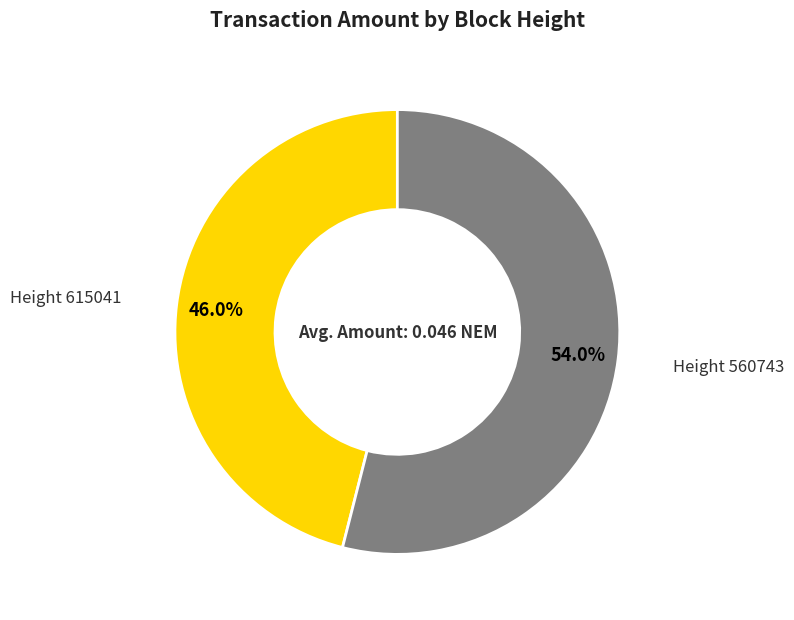

How many segments does this pie chart have?

2